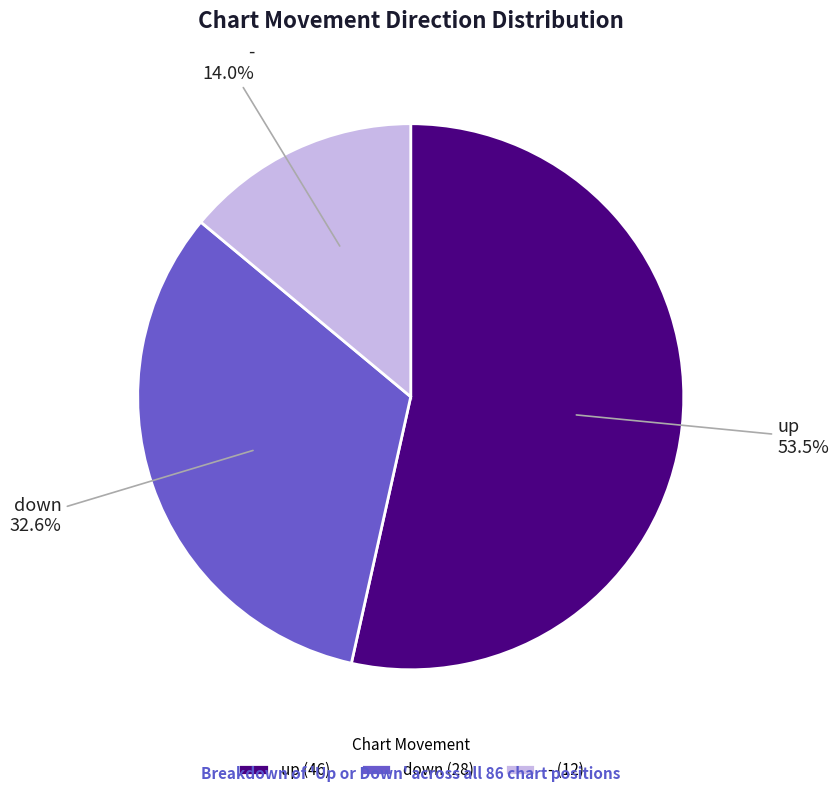

To the nearest percent, what is the difference between the up and down slice percentages?

21%